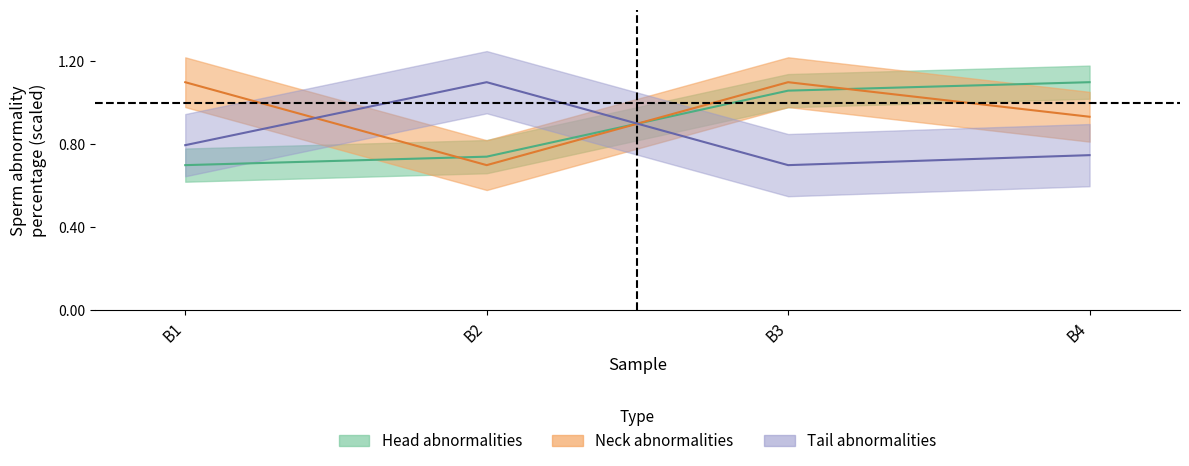

What is the difference between the highest and lowest values at B2?

0.4